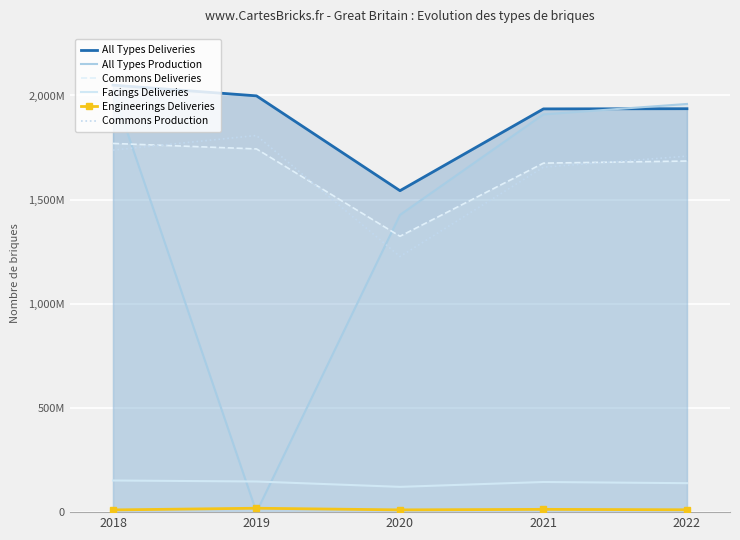

How many lines are shown in the chart?

6